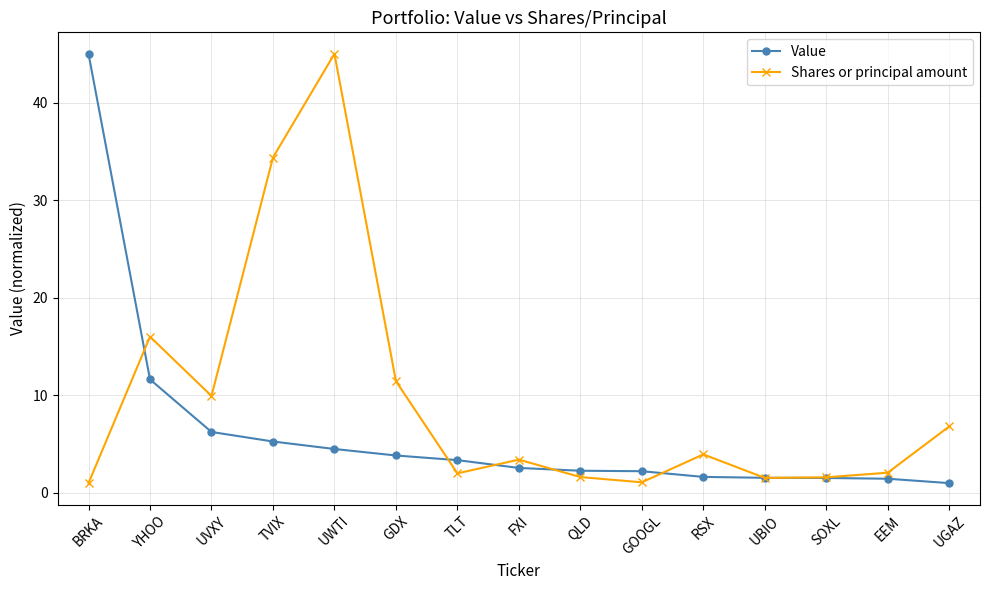

Rank the series at EEM from highest to lowest value.

Shares or principal amount, Value